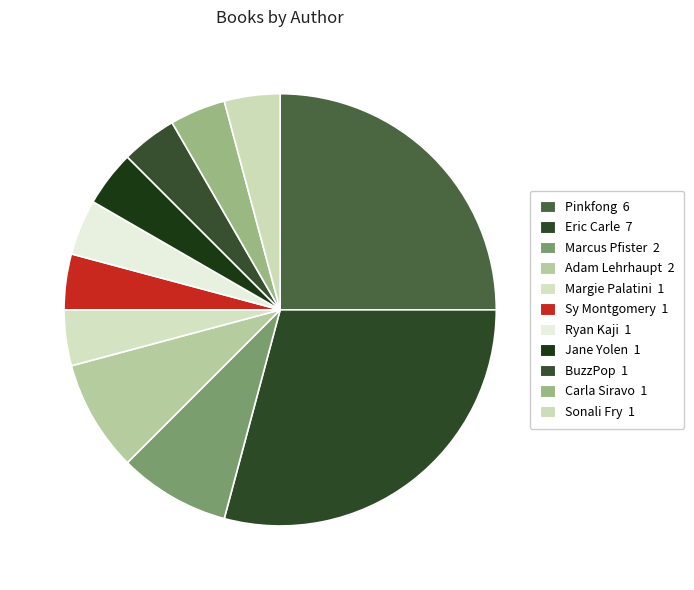

Which has a higher value, Margie Palatini or BuzzPop?

Margie Palatini